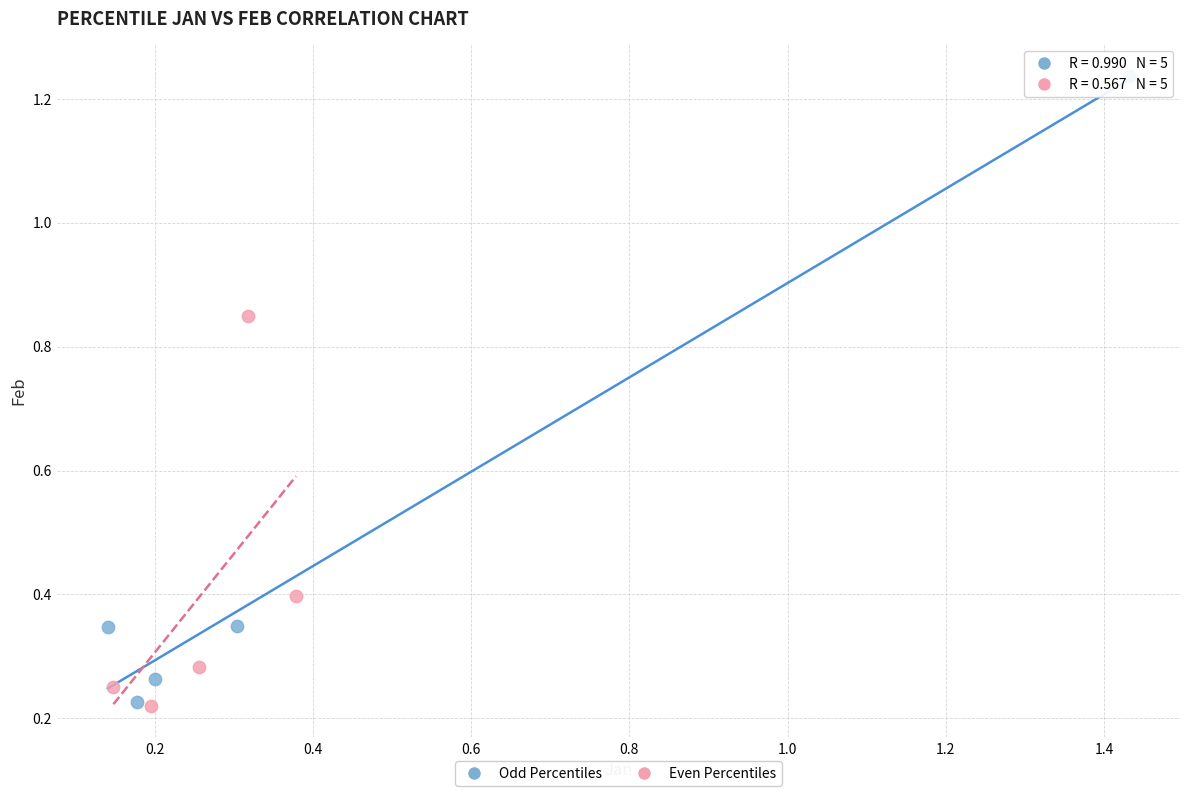

Which series has the widest spread of Y values?

Odd Percentiles